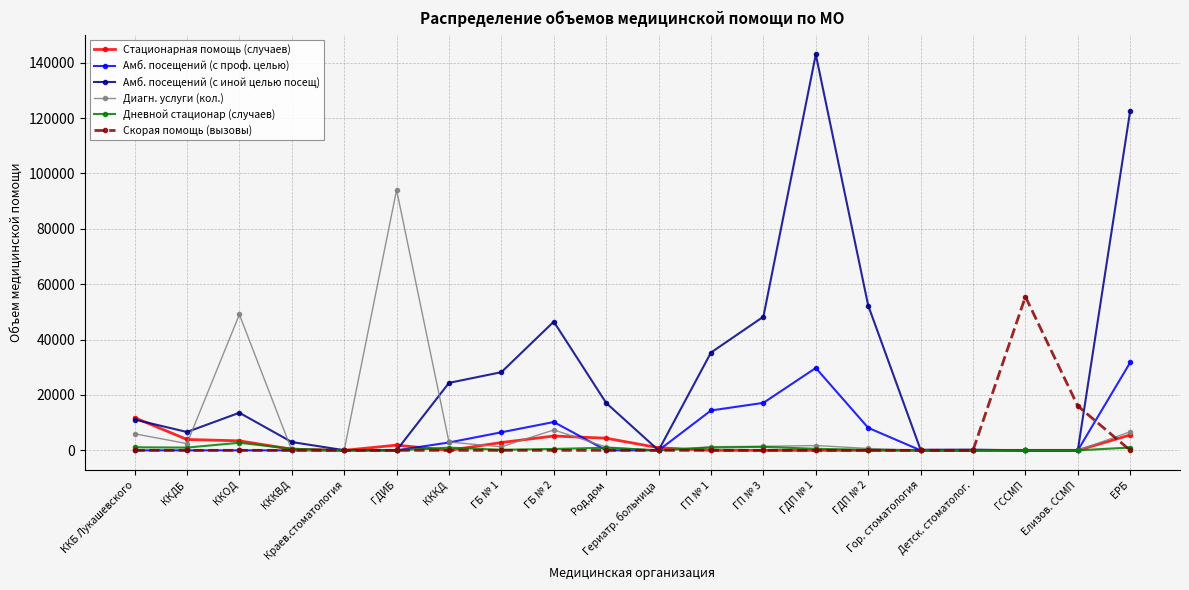

Rank the series by their maximum value, from highest to lowest.

Амб. посещений (с иной целью посещ), Диагн. услуги (кол.), Скорая помощь (вызовы), Амб. посещений (с проф. целью), Стационарная помощь (случаев), Дневной стационар (случаев)